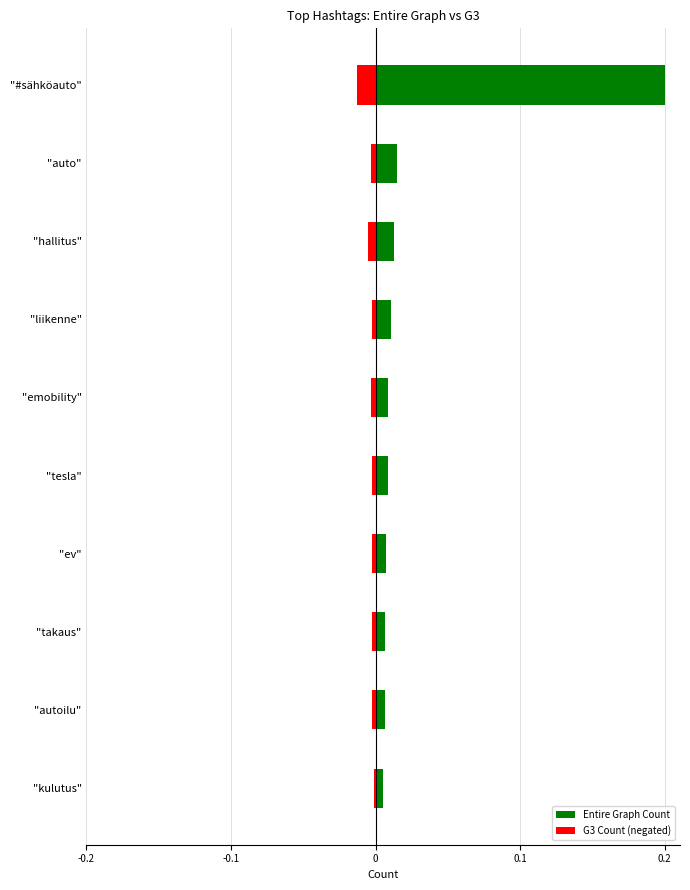

List the series in order of their peak value, lowest first.

G3 Count (negated), Entire Graph Count